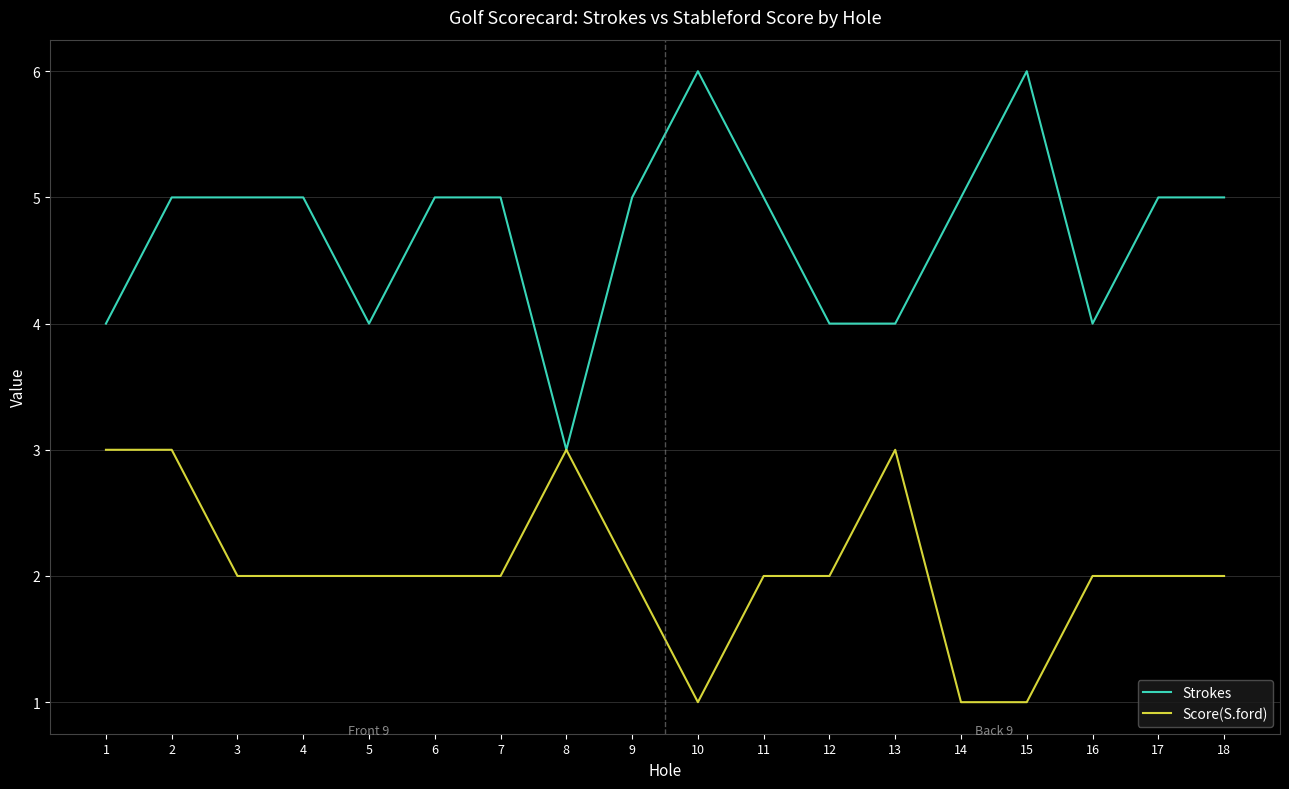

Is the value of Score(S.ford) at 15 greater than the value of Strokes at 18?

No